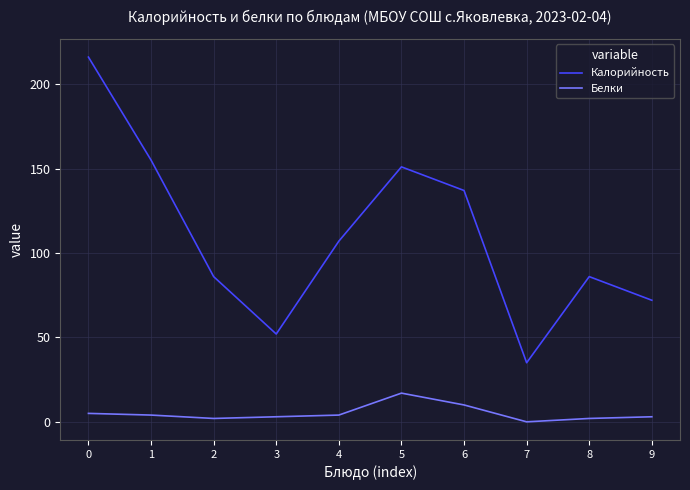

At which category does Калорийность reach its first local peak?

5